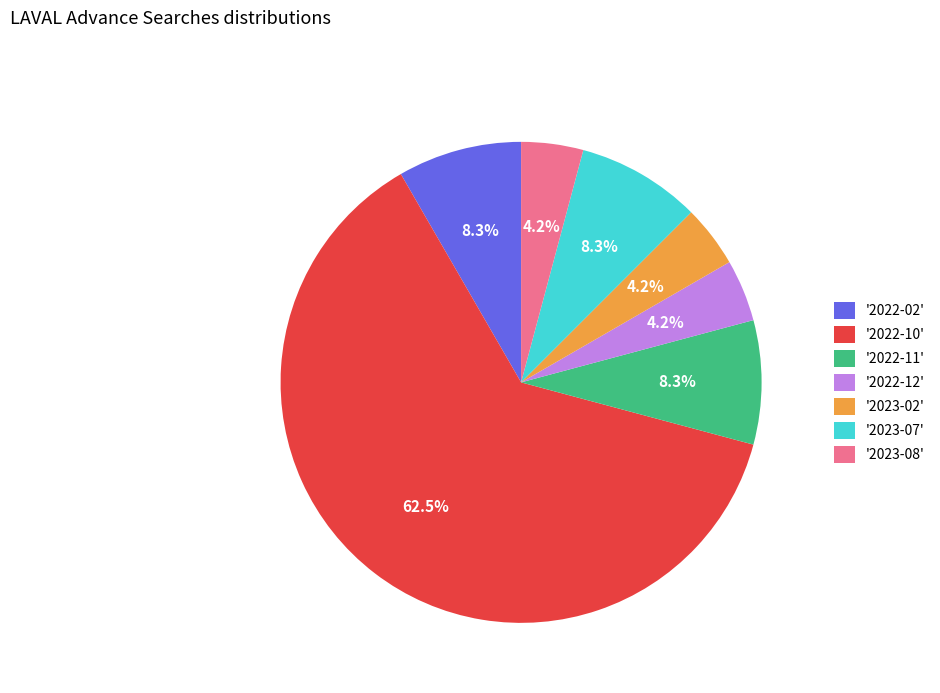

Does '2022-10' account for over 50% of the chart?

Yes